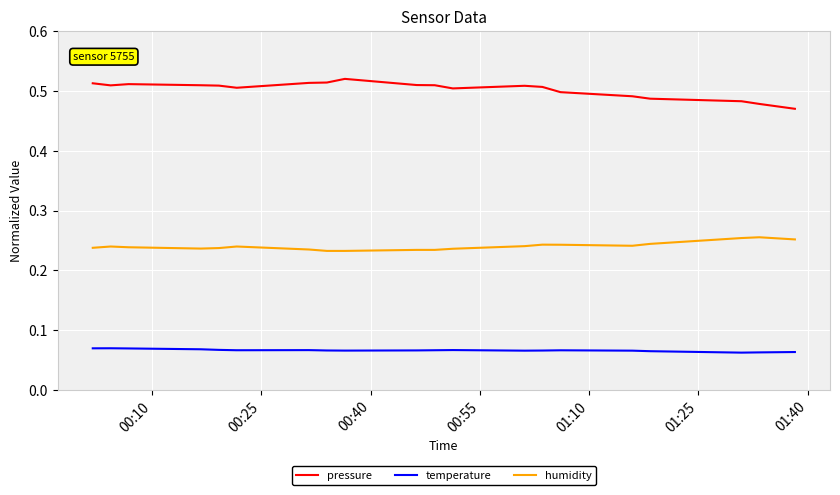

Rank the series by their maximum value, from lowest to highest.

temperature, humidity, pressure